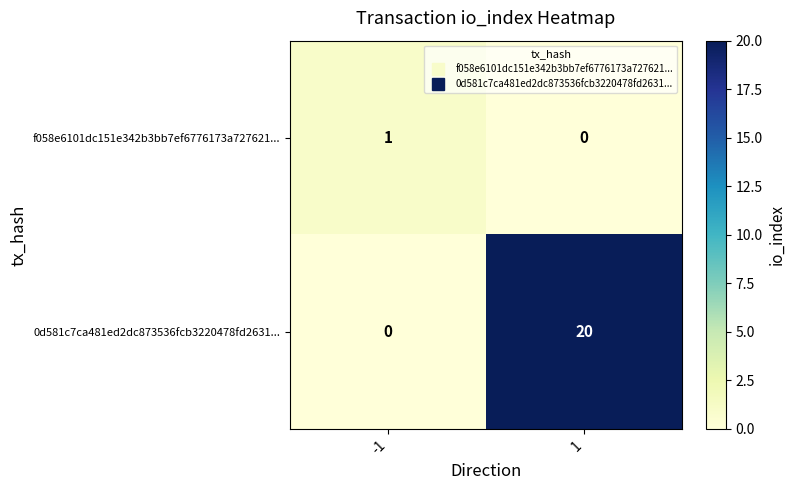

True or false: f058e6101dc151e342b3bb7ef6776173a727621... has a value of 0 at -1.

False